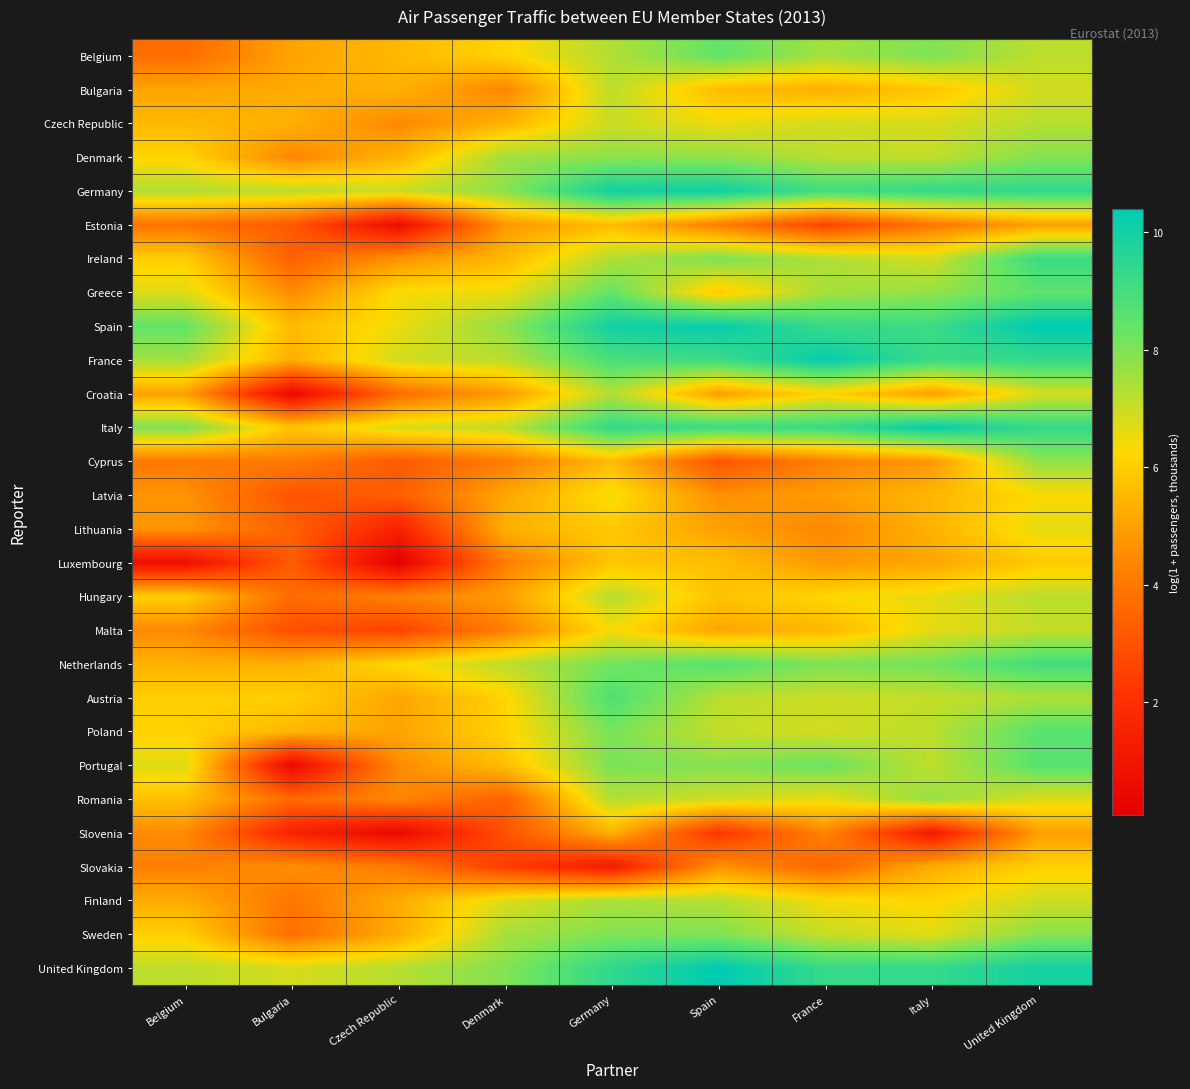

What is the smallest value displayed?

0.1